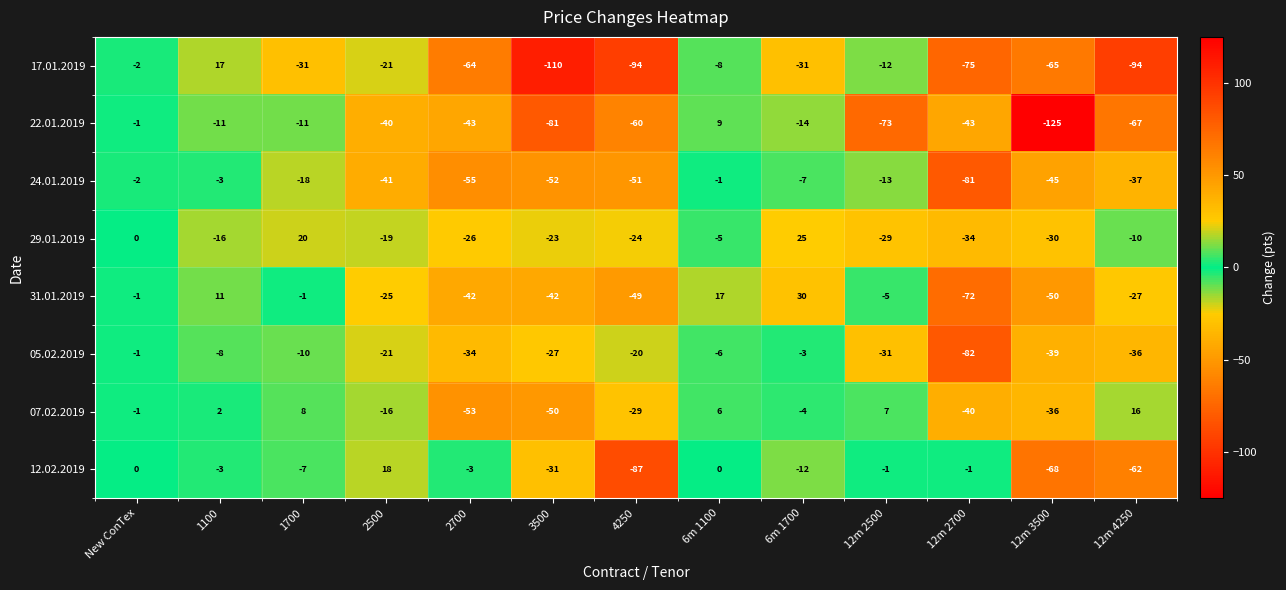

Count the number of data series in this chart.

8